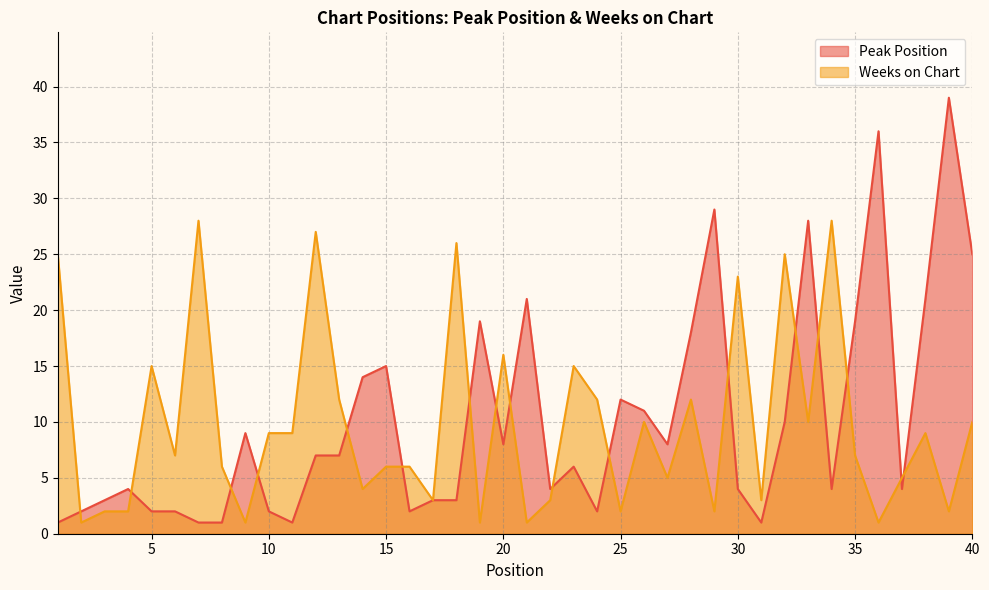

Where is the first local maximum for Weeks on Chart?

5